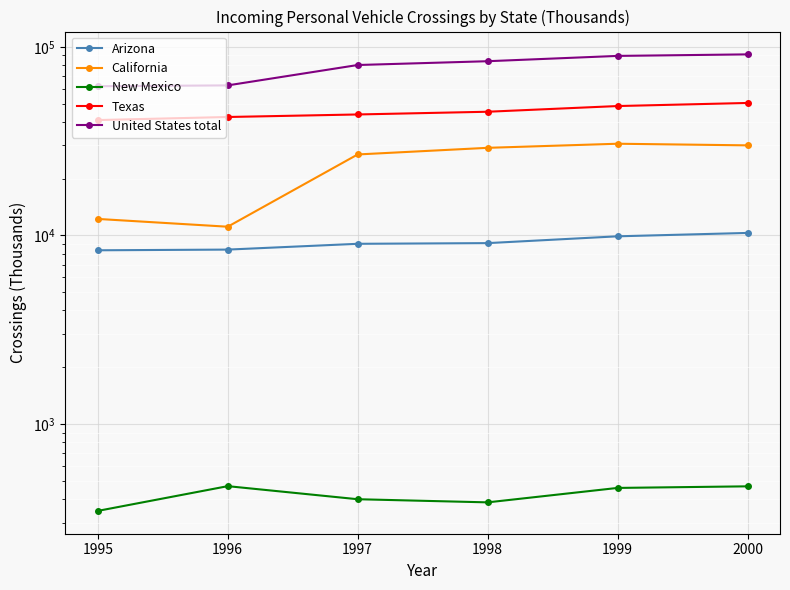

At how many categories does at least one series exceed 25100?

6